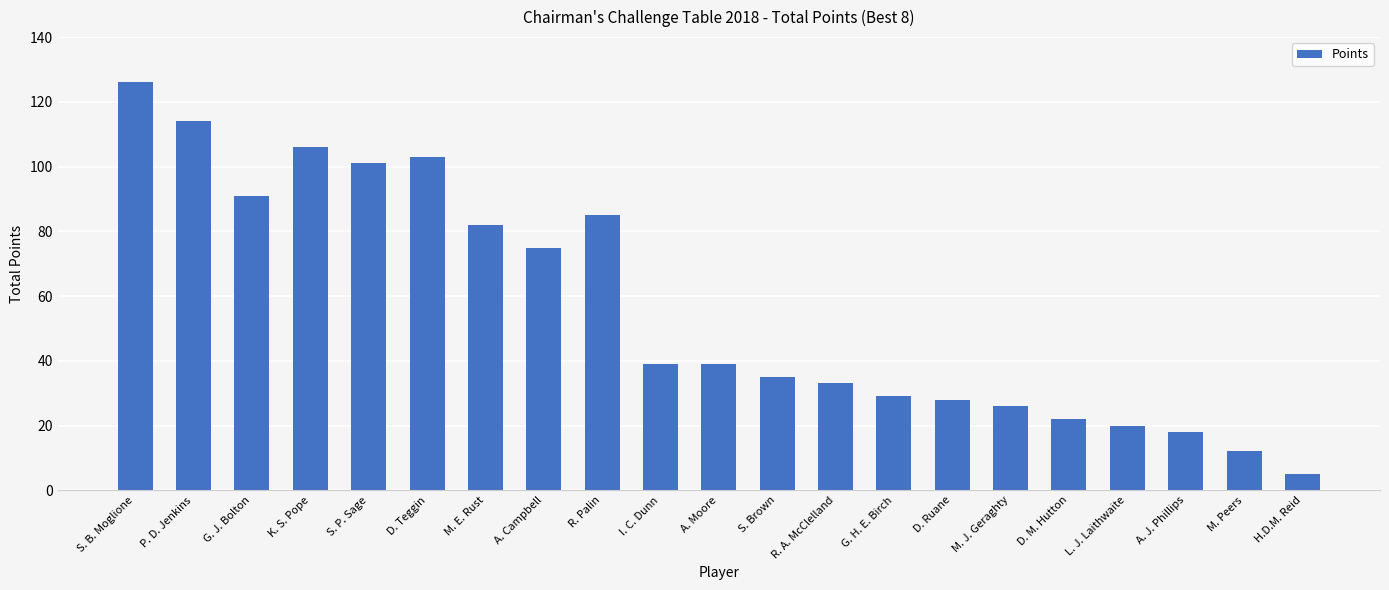

Between R. A. McClelland and A. J. Phillips, which is larger?

R. A. McClelland